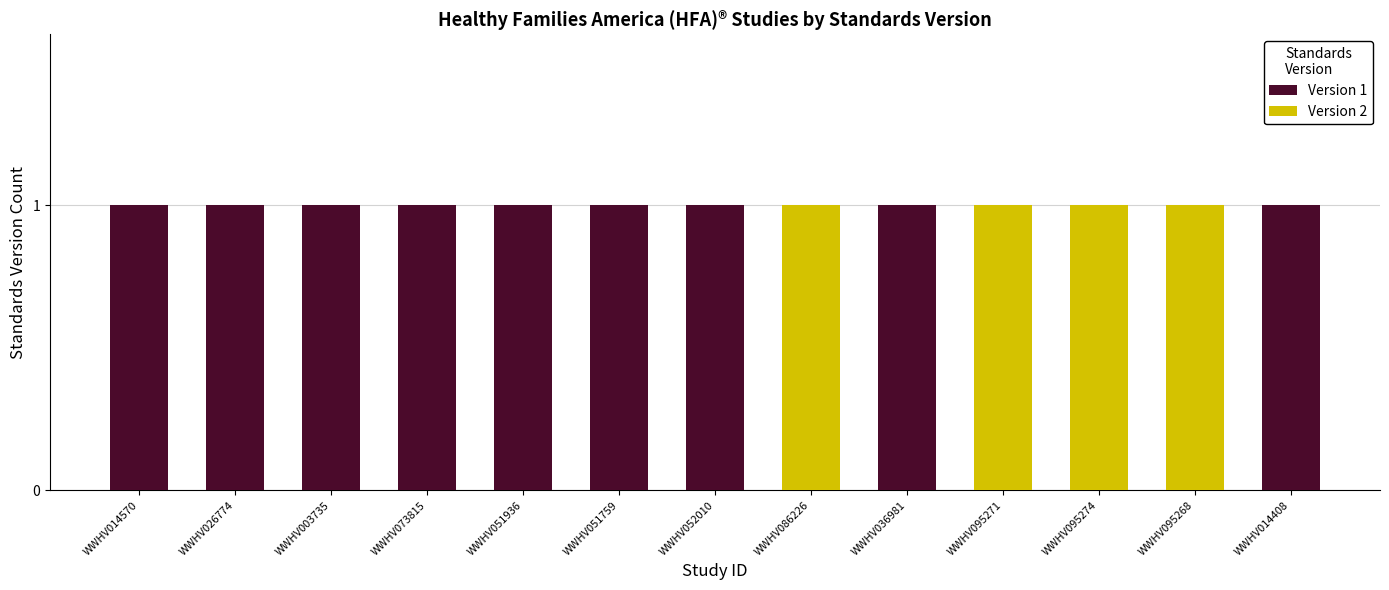

Between WWHV073815 and WWHV003735, which is larger?

WWHV073815